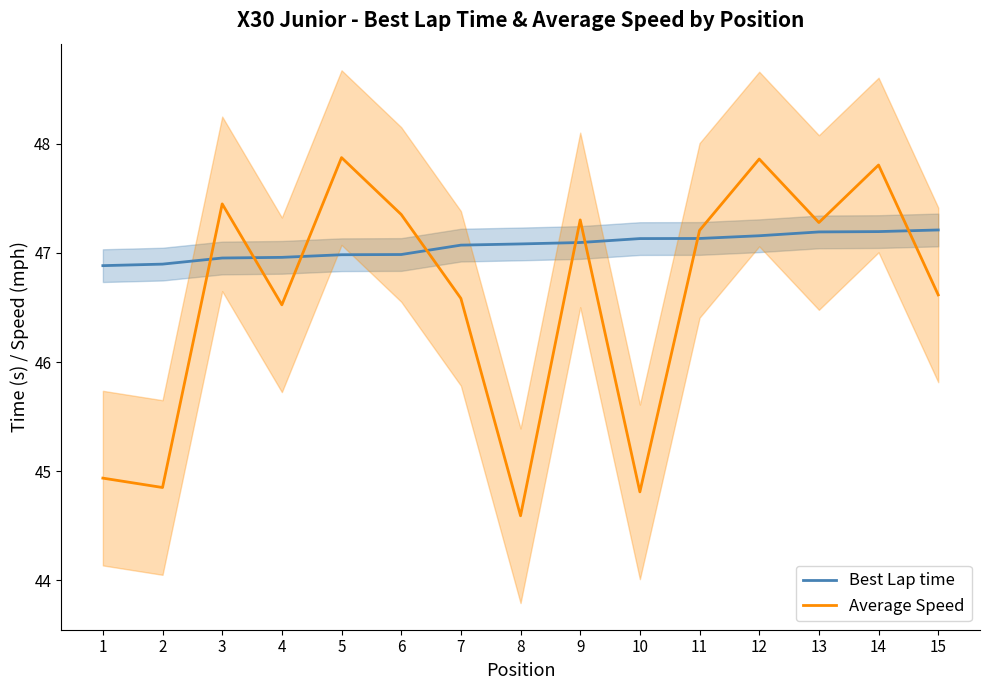

Which has a higher value, 5 or 15?

15